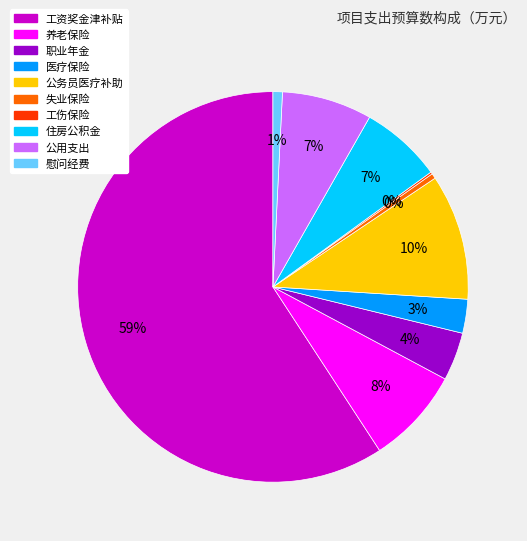

Which has a higher value, 公用支出 or 职业年金?

公用支出